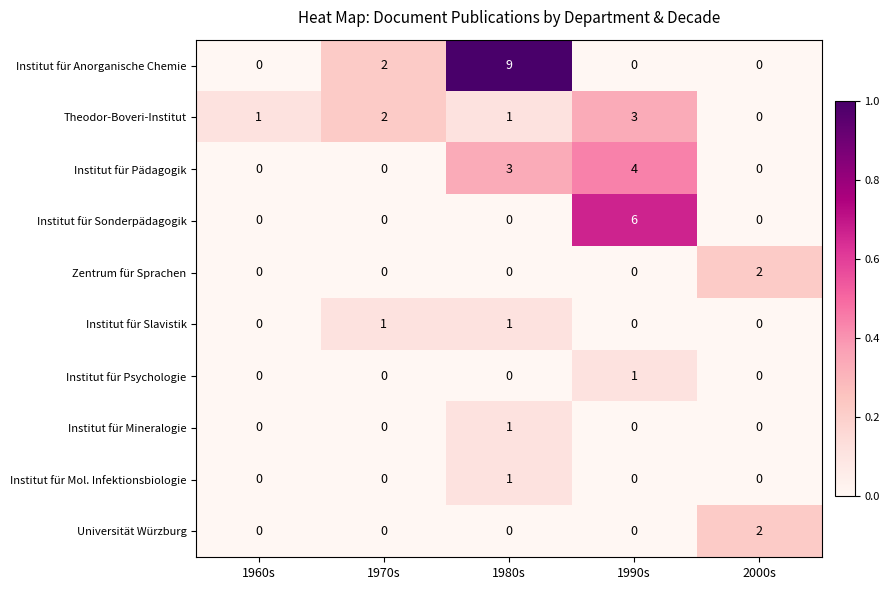

The value of Zentrum für Sprachen at 1970s is 1. True or false?

False